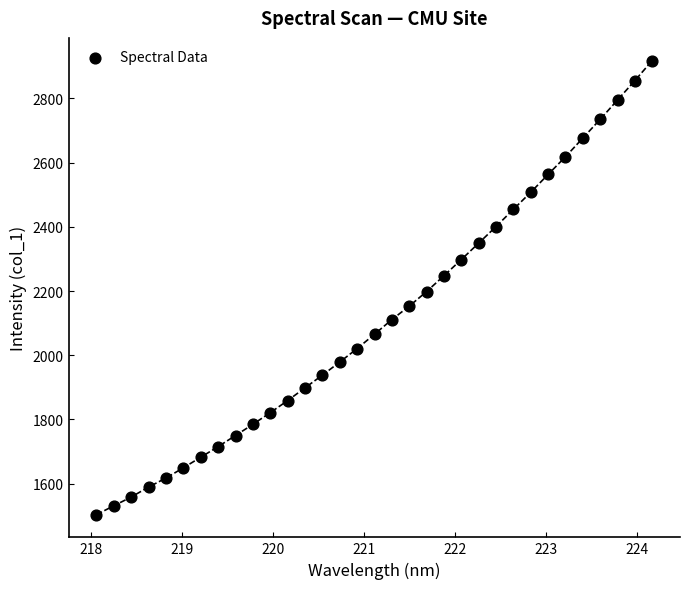

What is the range of X values (max minus min)?

6.1